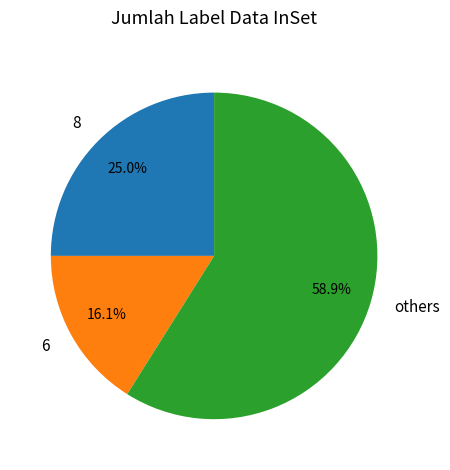

Between 8 and others, which is larger?

others